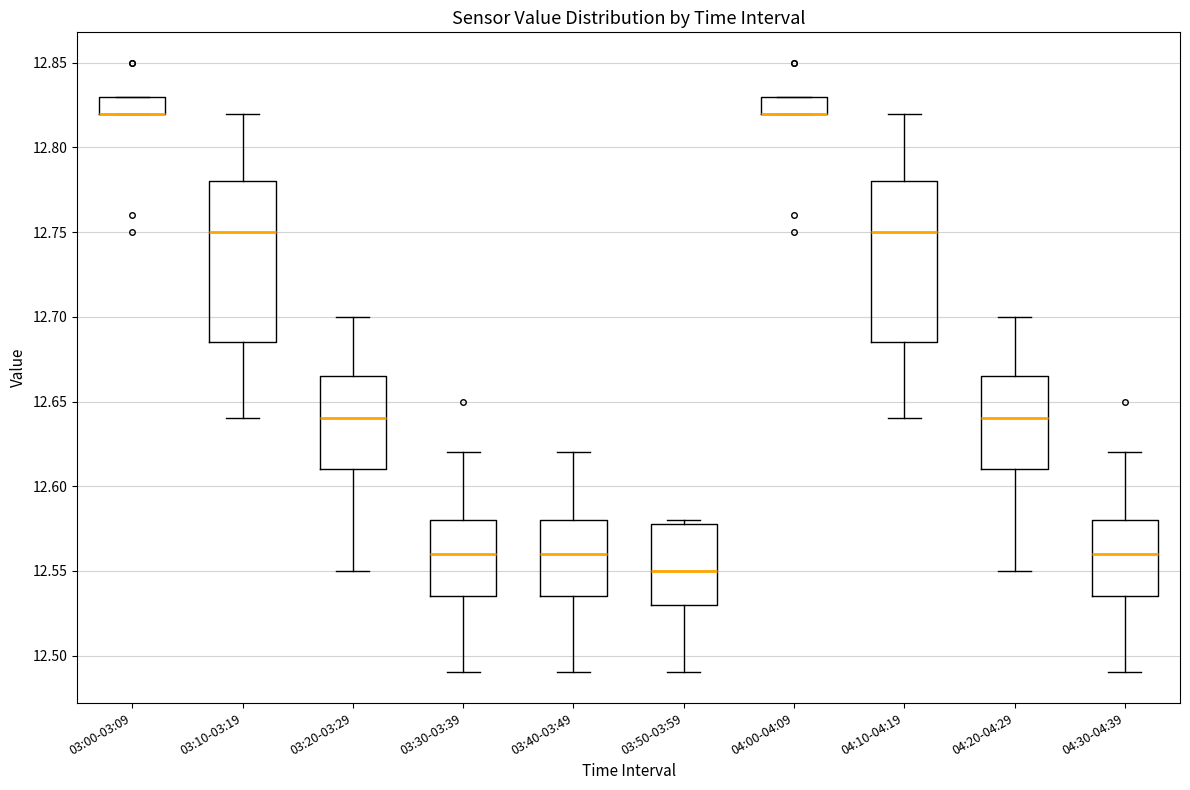

Reading left to right, read every box against the y-axis: the position of its median line, the range the box covers, and the ends of its whiskers. The values are not printed on the chart, so give them approximately, as read against the axis.

03:00-03:09: median 12.820 (drawn on the box's lower edge), box 12.820 to 12.830, whiskers 12.820 to 12.830
03:10-03:19: median 12.750, box 12.685 to 12.780, whiskers 12.640 to 12.820
03:20-03:29: median 12.640, box 12.610 to 12.665, whiskers 12.550 to 12.700
03:30-03:39: median 12.560, box 12.535 to 12.580, whiskers 12.490 to 12.620
03:40-03:49: median 12.560, box 12.535 to 12.580, whiskers 12.490 to 12.620
03:50-03:59: median 12.550, box 12.530 to 12.580, whiskers 12.490 to 12.580 (just above the box's upper edge)
04:00-04:09: median 12.820 (drawn on the box's lower edge), box 12.820 to 12.830, whiskers 12.820 to 12.830
04:10-04:19: median 12.750, box 12.685 to 12.780, whiskers 12.640 to 12.820
04:20-04:29: median 12.640, box 12.610 to 12.665, whiskers 12.550 to 12.700
04:30-04:39: median 12.560, box 12.535 to 12.580, whiskers 12.490 to 12.620